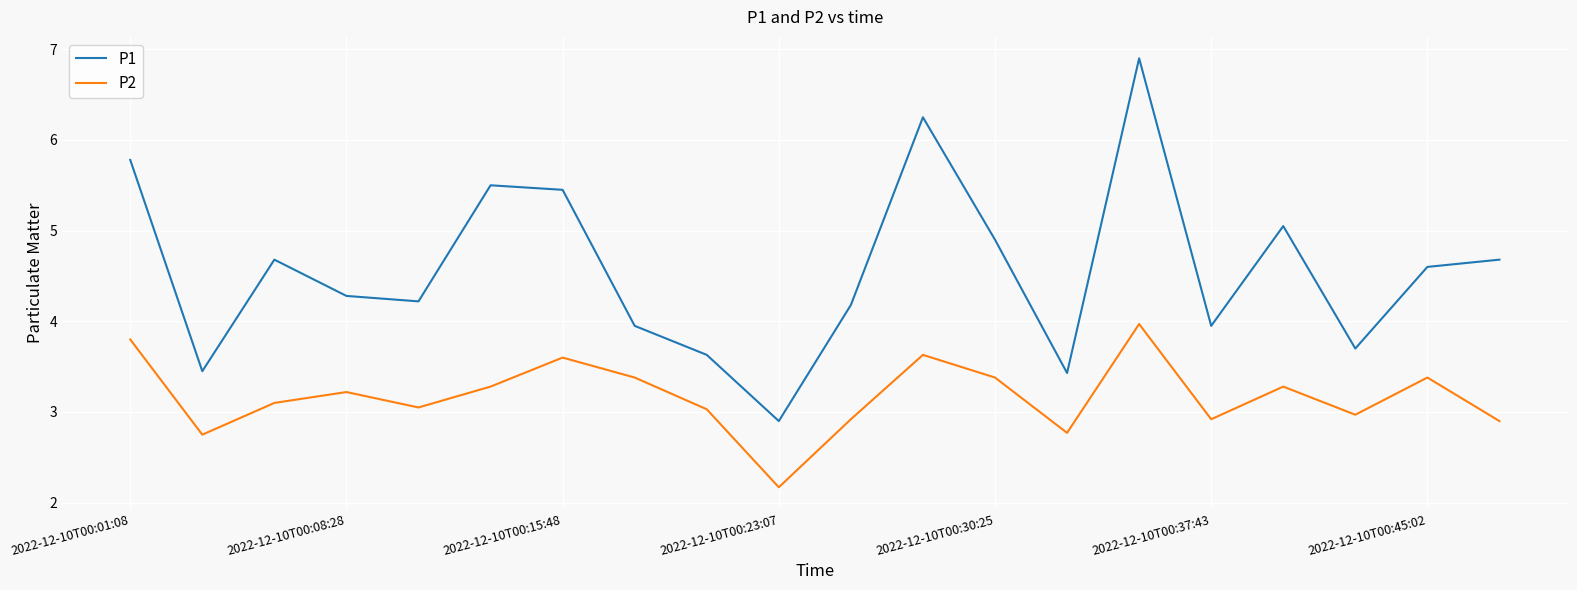

What is the maximum value shown in the chart?

6.9